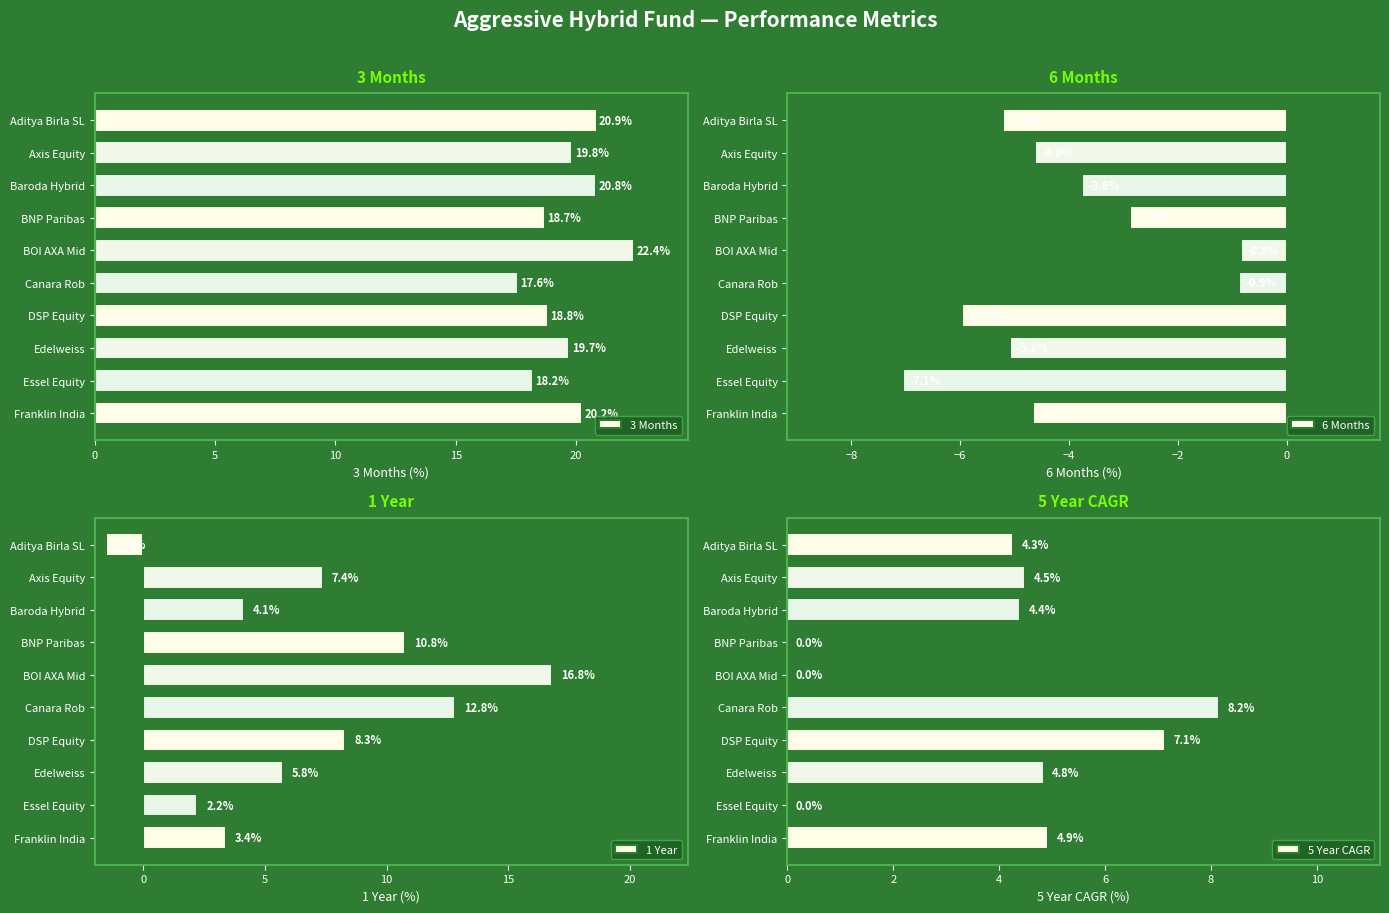

The 3 Months series shows 19.7 at Edelweiss. True or false?

True